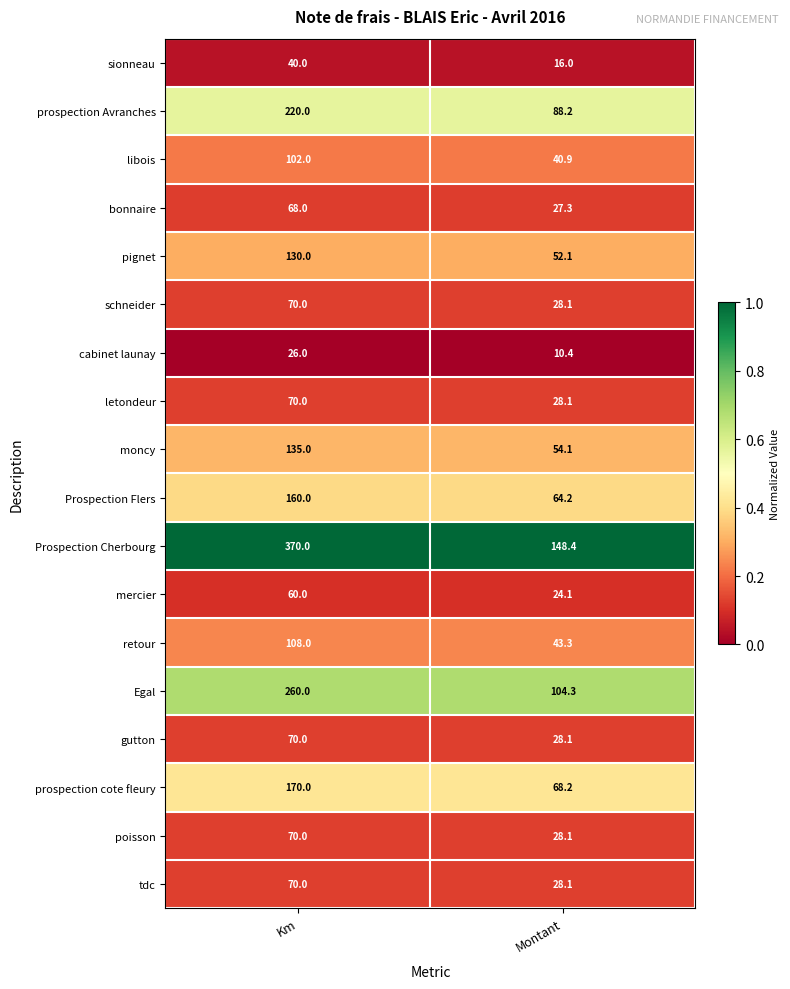

What is the total value across all series at Montant?

882.0